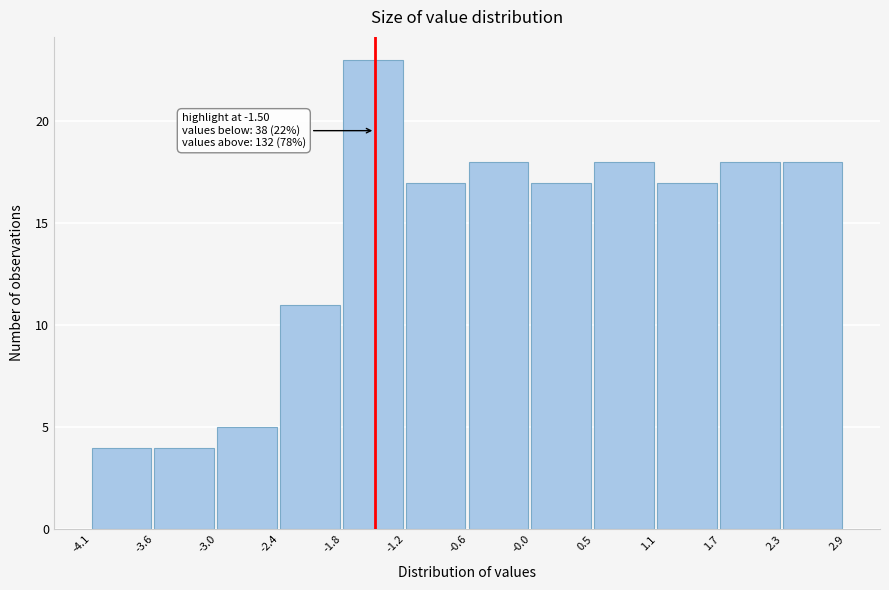

Which range on the x-axis has the tallest bar?

-1.8 to -1.2